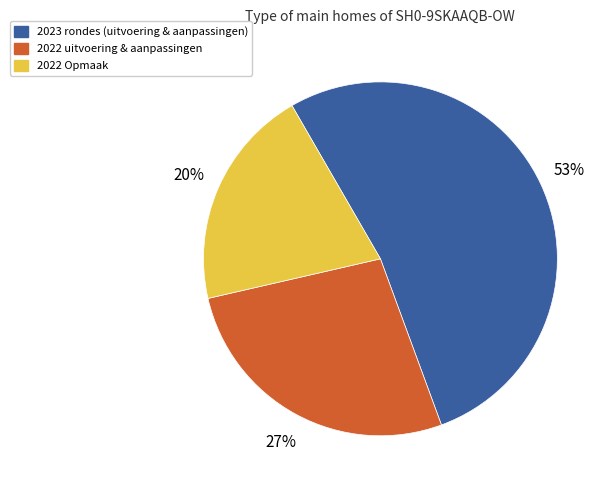

Is there any slice that represents more than half of the pie?

Yes